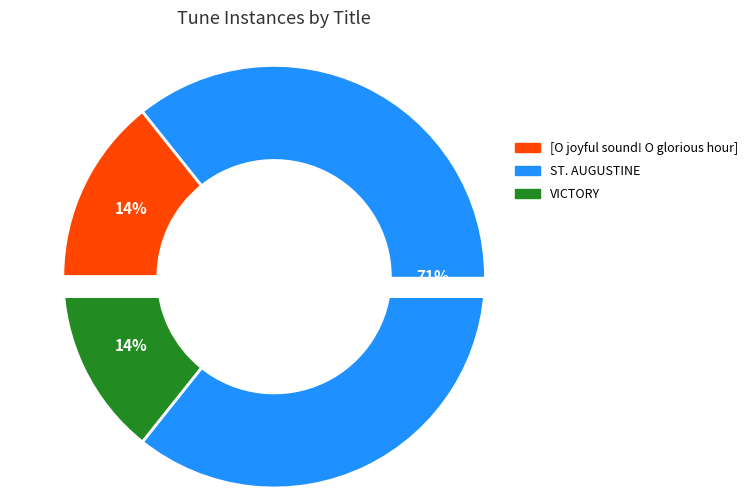

Which slice is the smallest?

[O joyful sound! O glorious hour]